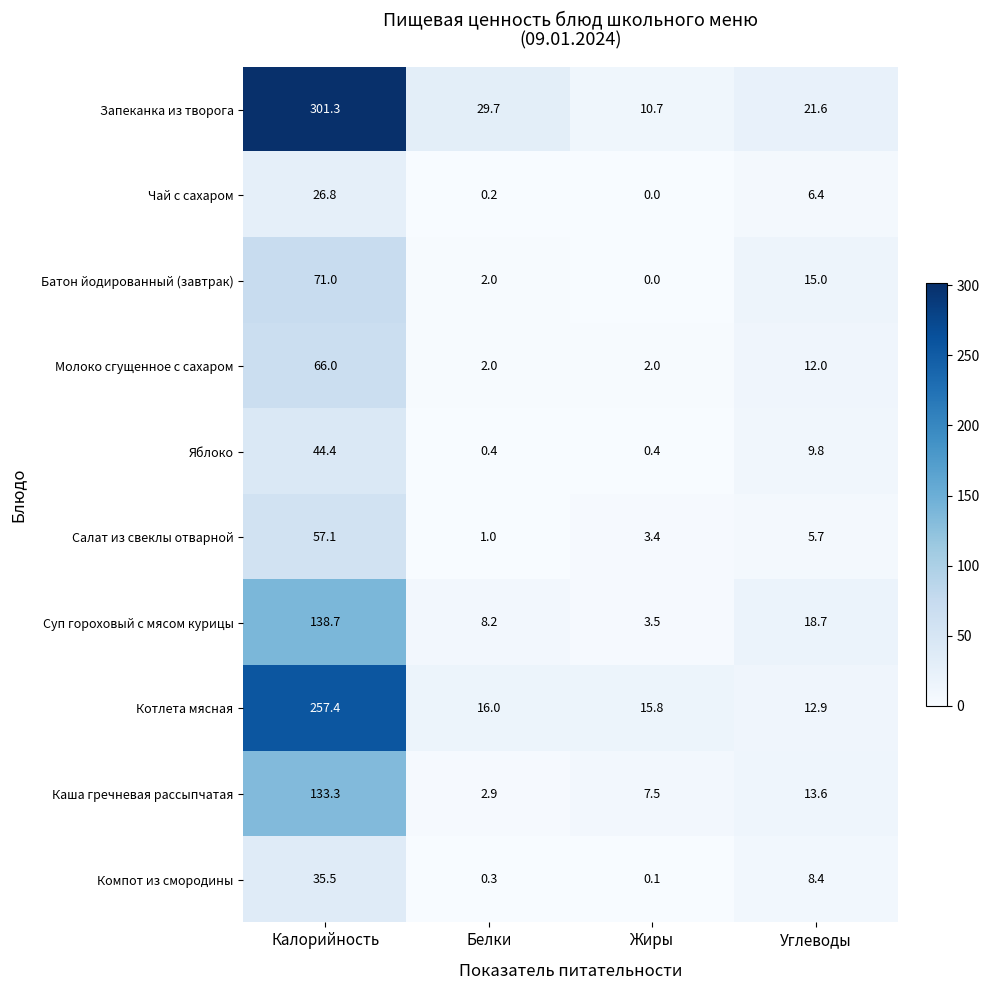

The value of Суп гороховый с мясом курицы at Белки is 8.2. True or false?

True